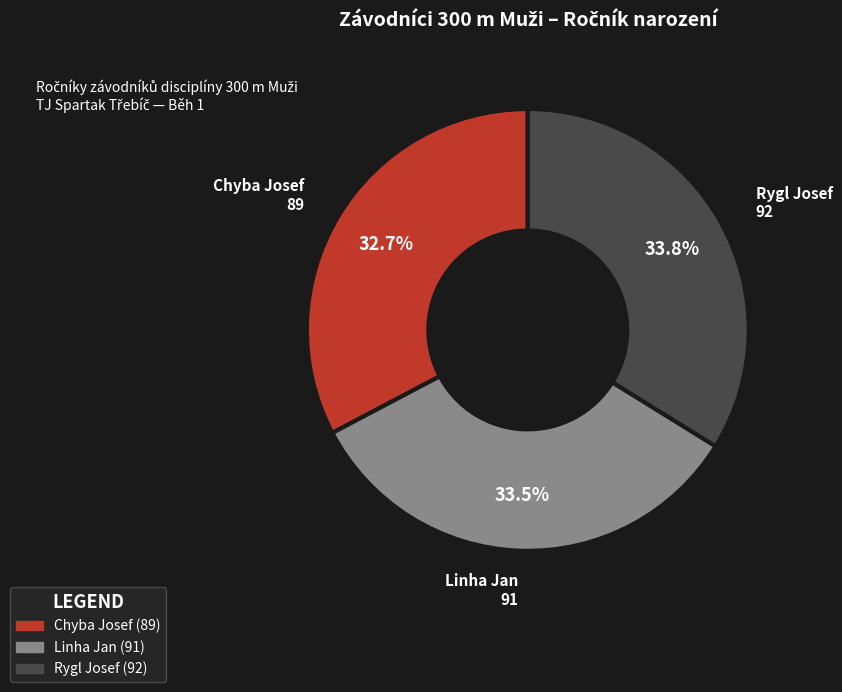

Is it true that Chyba Josef is 33% of the pie?

True